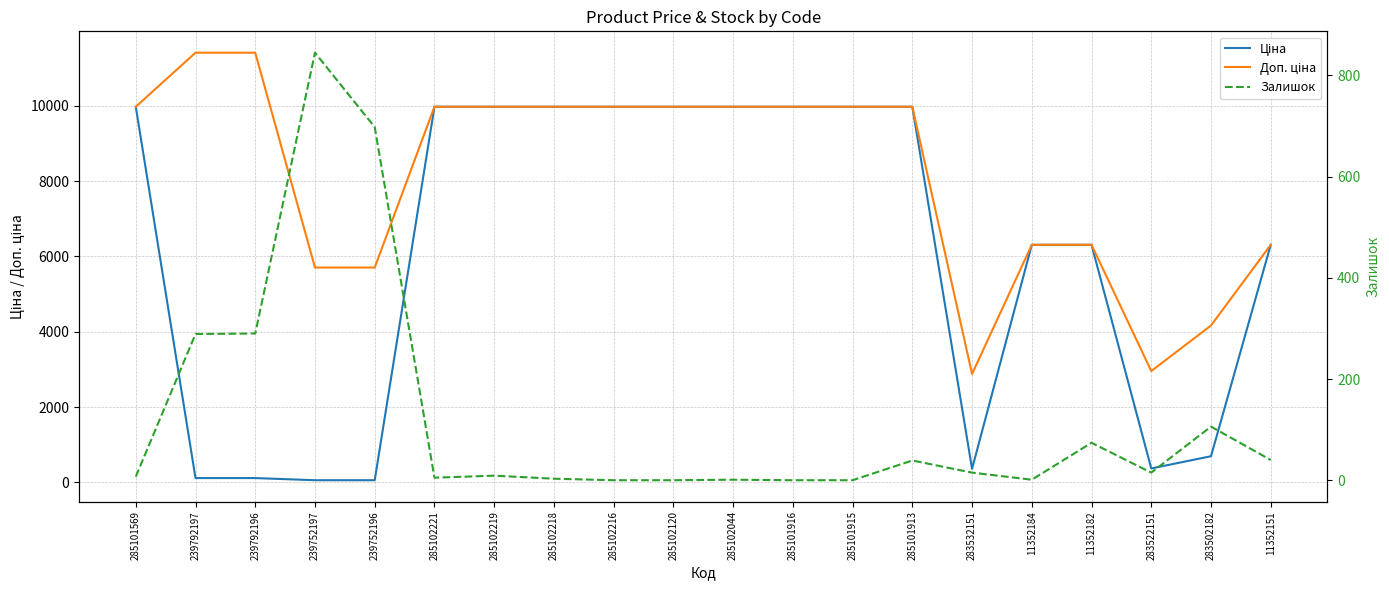

List the series in order of their peak value, lowest first.

Залишок, Ціна, Доп. ціна